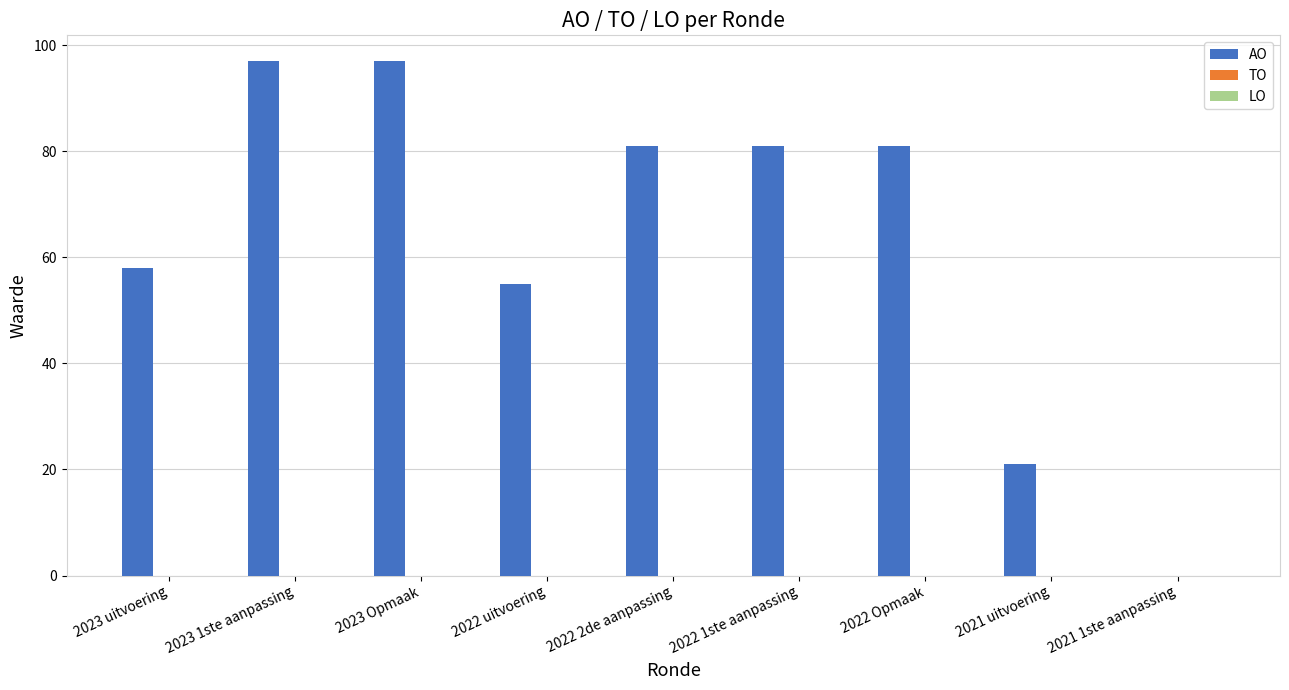

True or false: the data shows 81 at 2022 Opmaak.

True